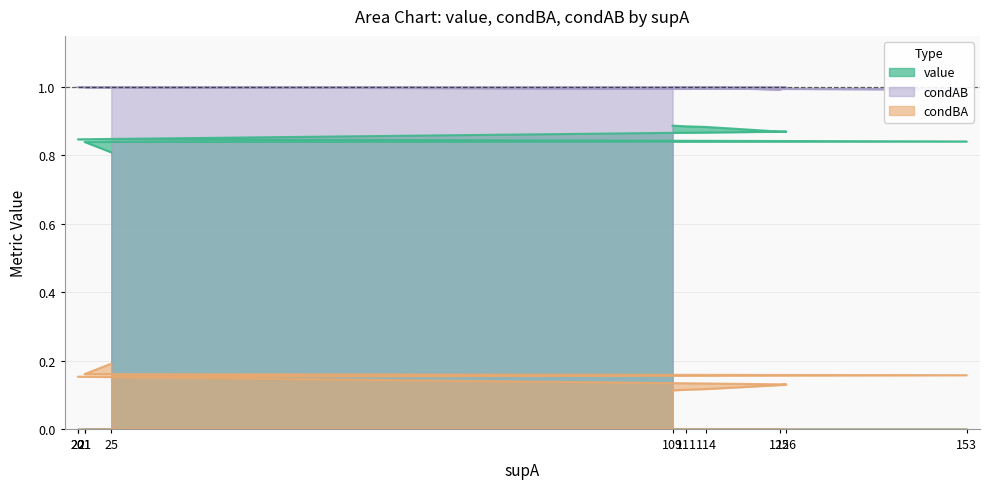

The value series shows 1.6 at 114. True or false?

False